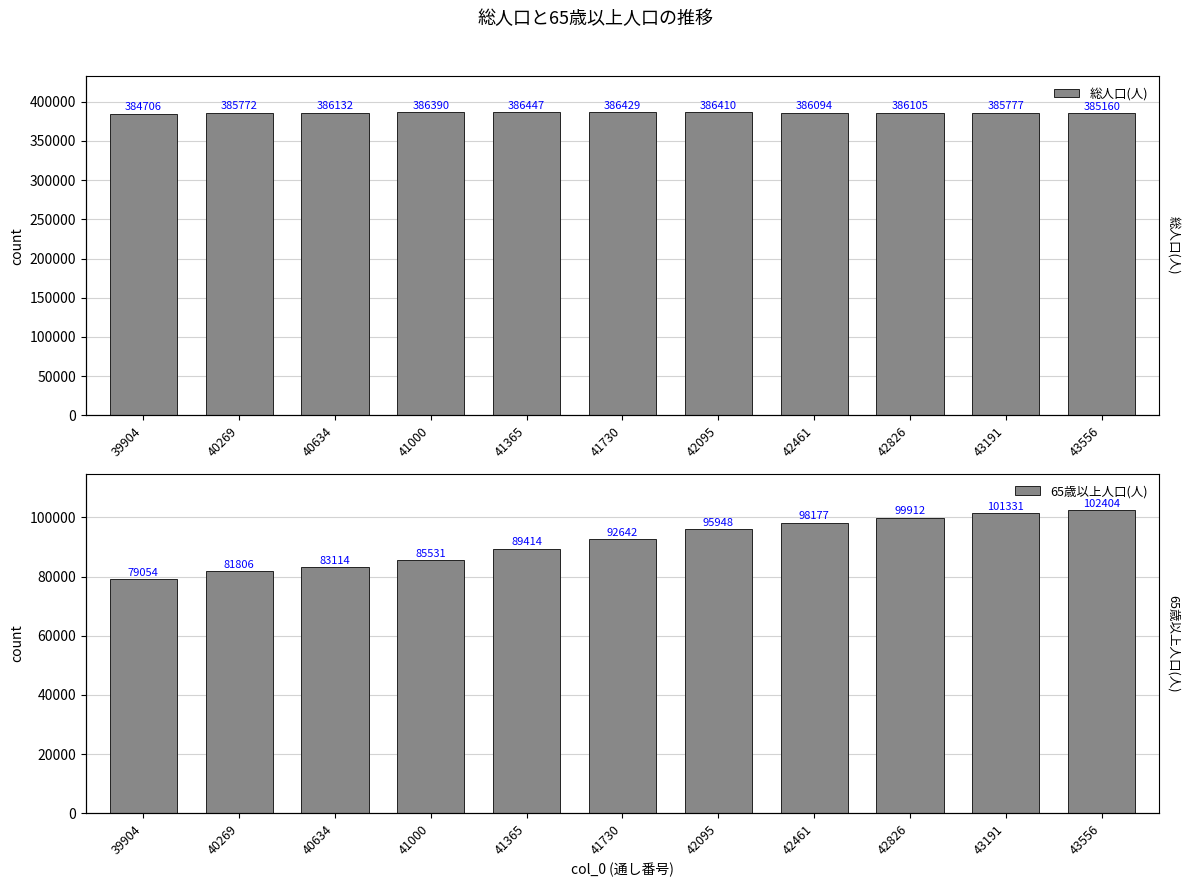

Is it true that 65歳以上人口(人) equals 79054 at 39904?

True